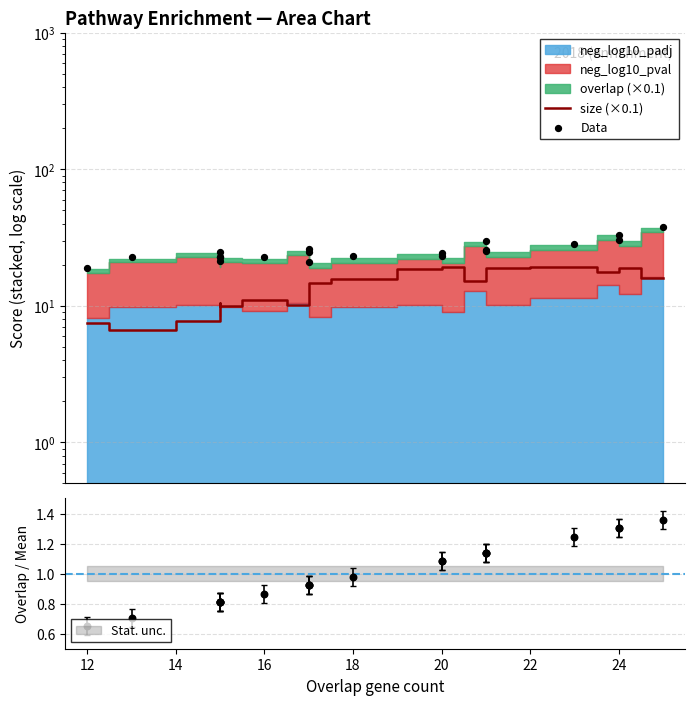

Which series reaches the minimum Y coordinate?

size (×0.1)